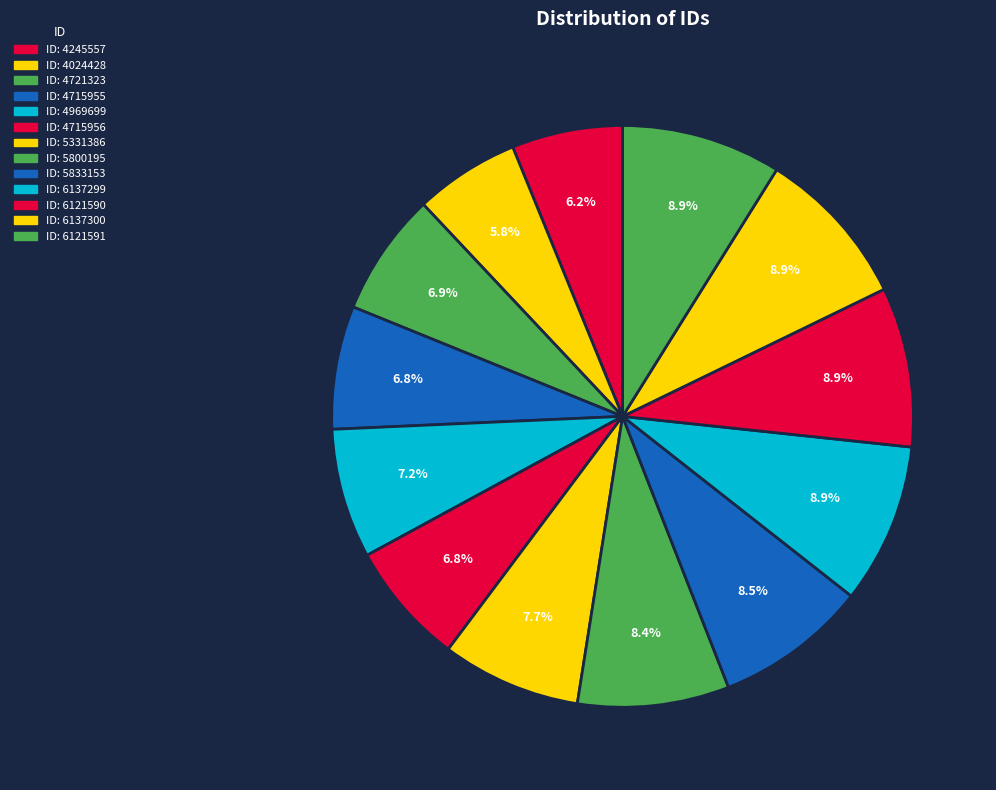

Rank the categories by value from lowest to highest.

4024428, 4245557, 4715955, 4715956, 4721323, 4969699, 5331386, 5800195, 5833153, 6121590, 6121591, 6137299, 6137300